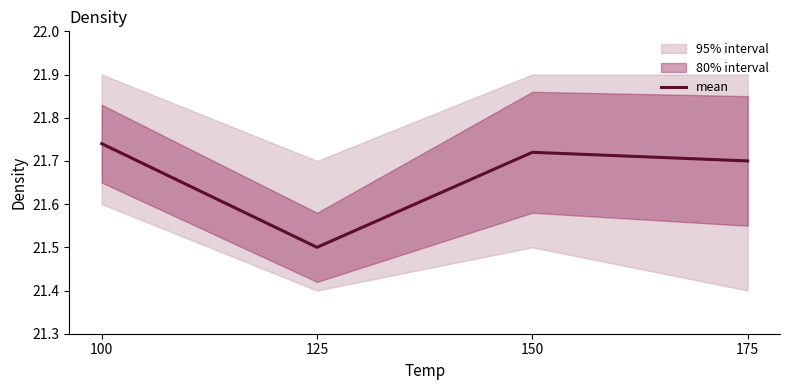

True or false: the data shows 38.0 at 175.

False